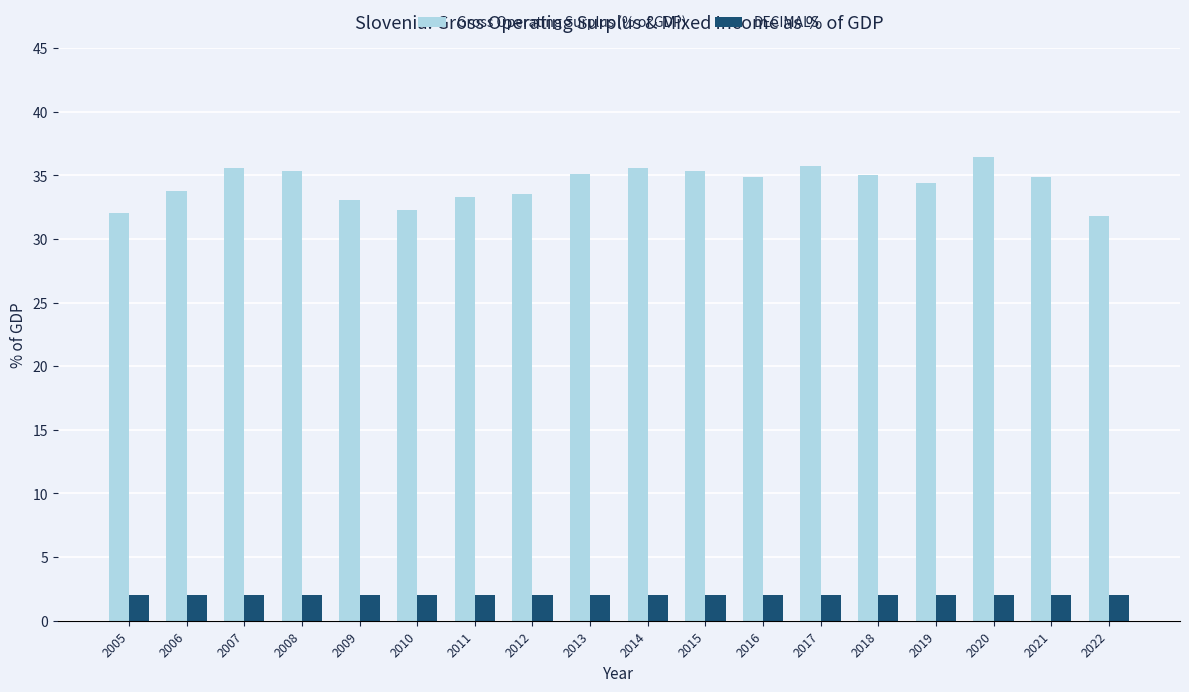

The Gross Operating Surplus (% of GDP) series shows 34.9 at 2016. True or false?

True